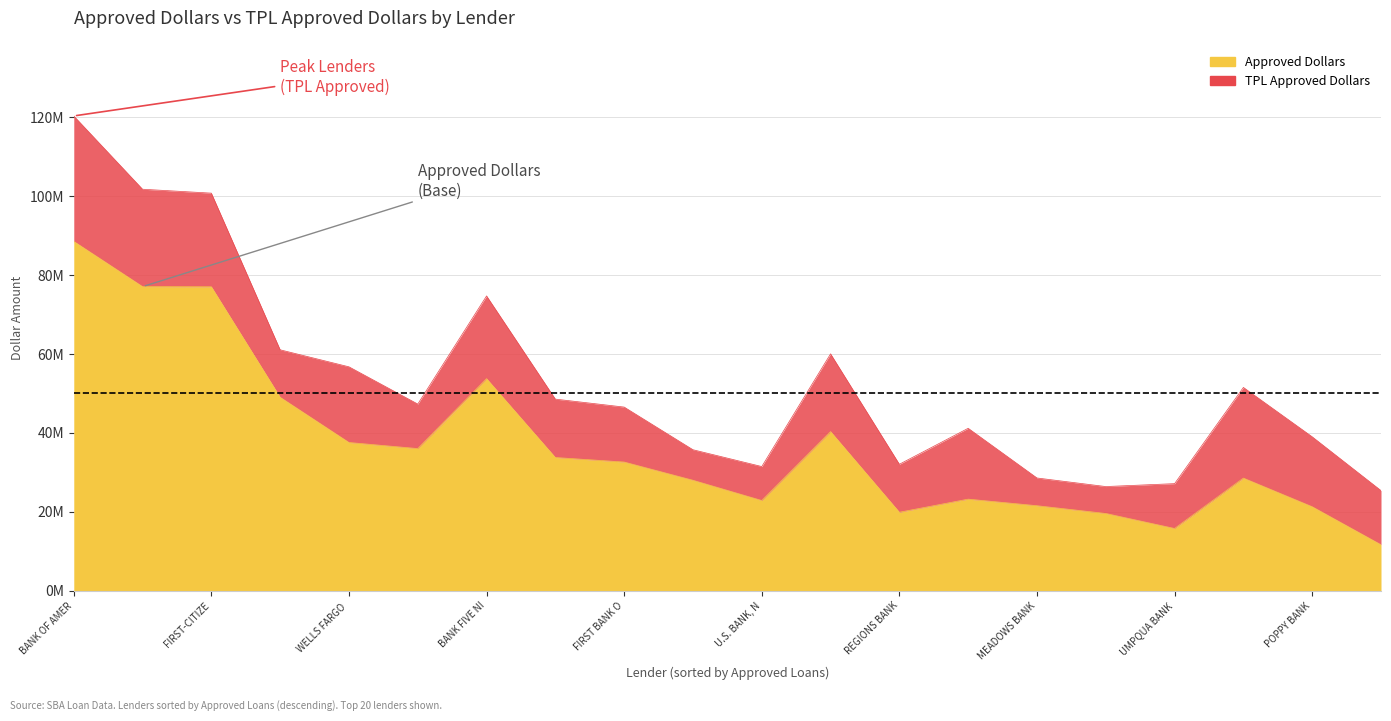

What is the difference between the second highest and second lowest values in the TPL Approved Dollars series?

75332965.0